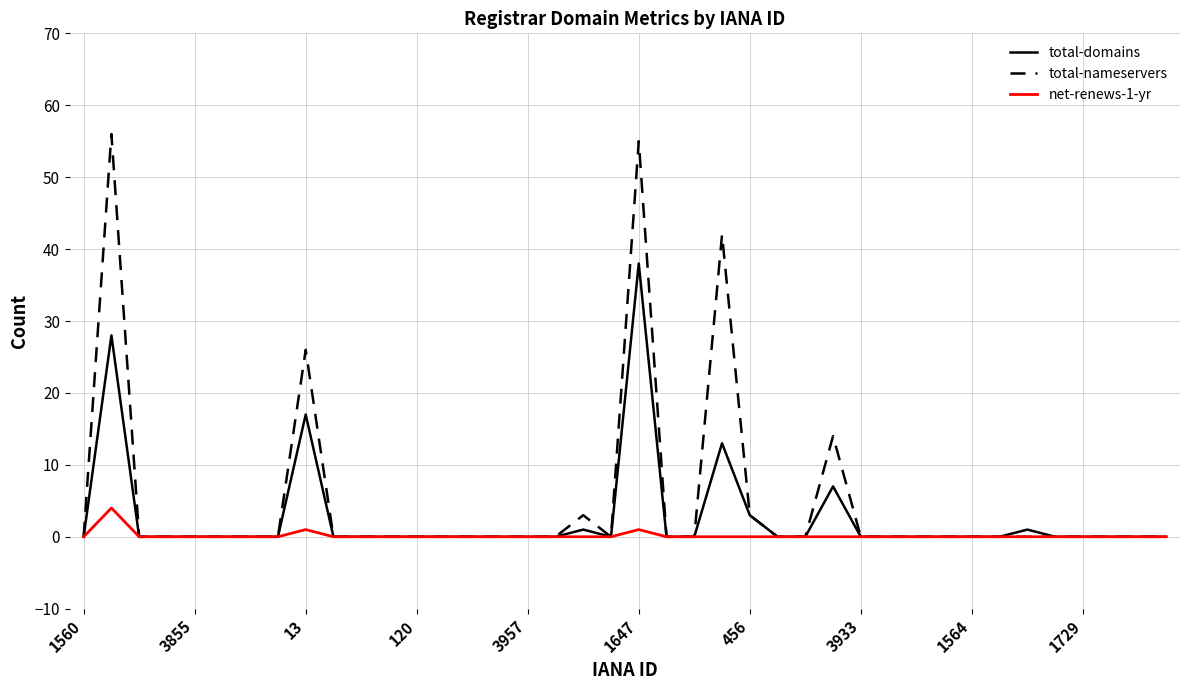

What is the greatest value displayed?

56